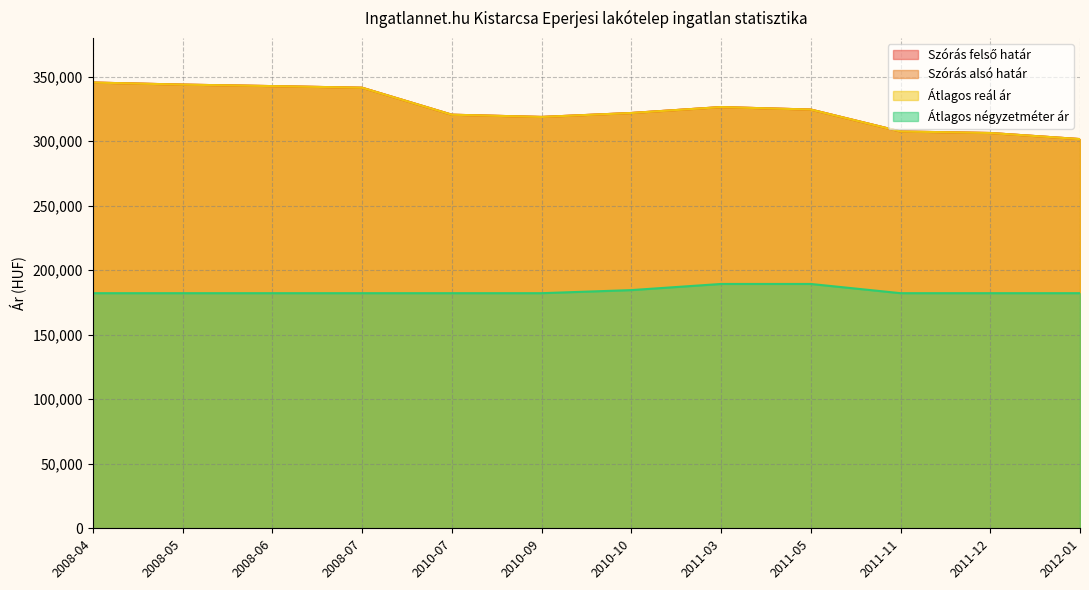

At 2011-03, list the series in order from smallest to largest.

Átlagos négyzetméter ár, Szórás felső határ, Szórás alsó határ, Átlagos reál ár